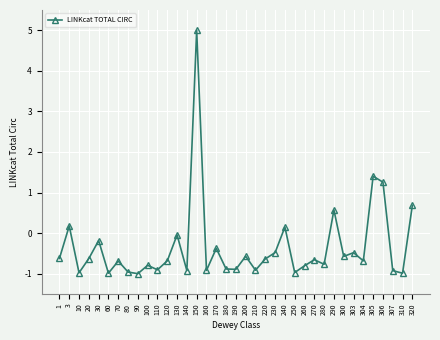

What is the value of the 35th point from the left?

-0.9